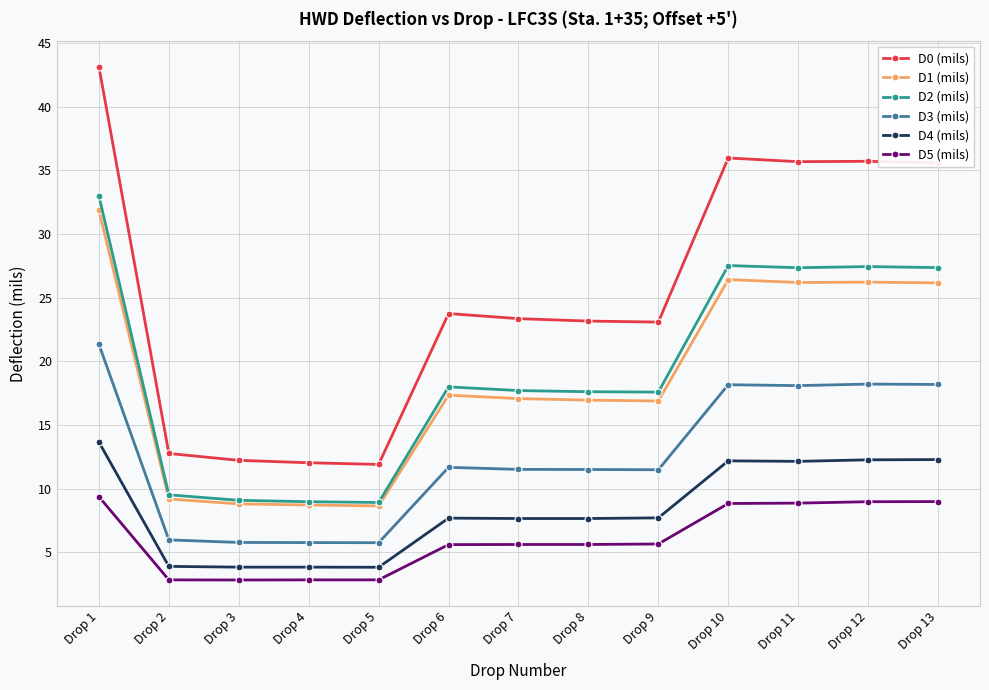

What is the value of the D1 (mils) point at the 7th from the left?

17.1